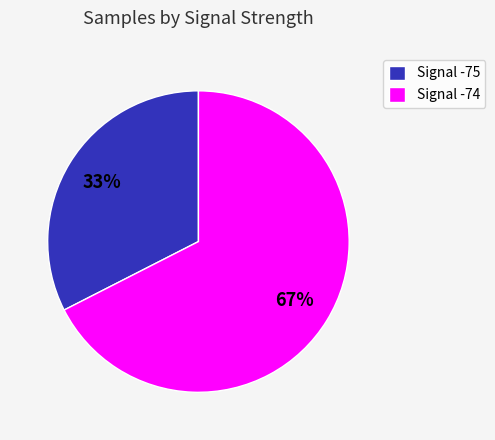

What is the largest slice in the pie chart?

Signal -74